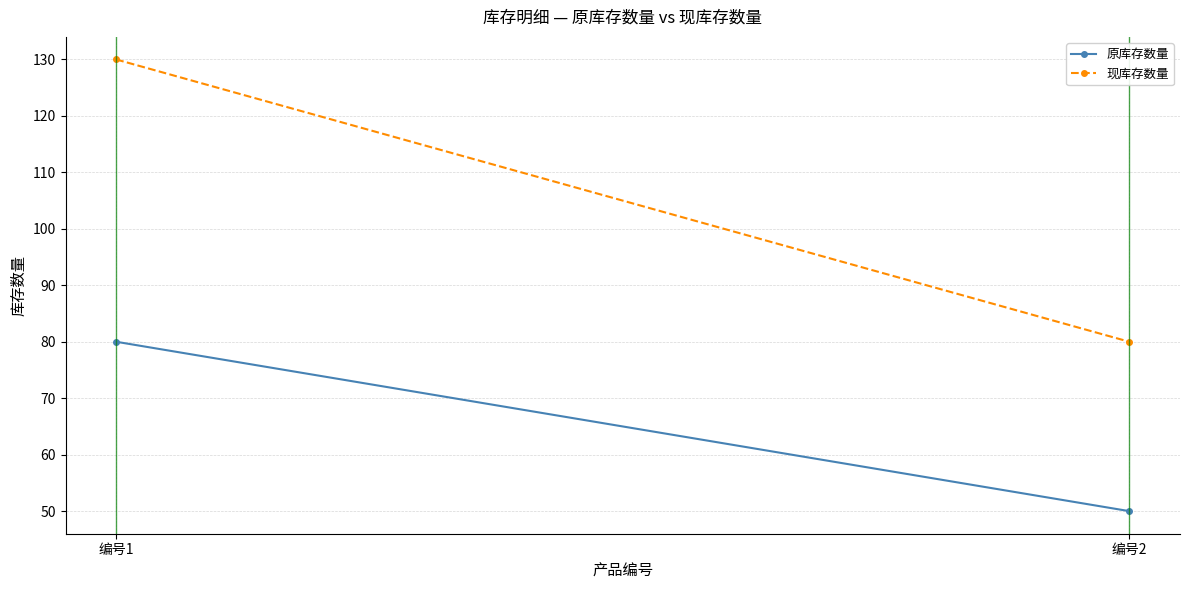

At which label is 原库存数量 closest to 65?

编号1